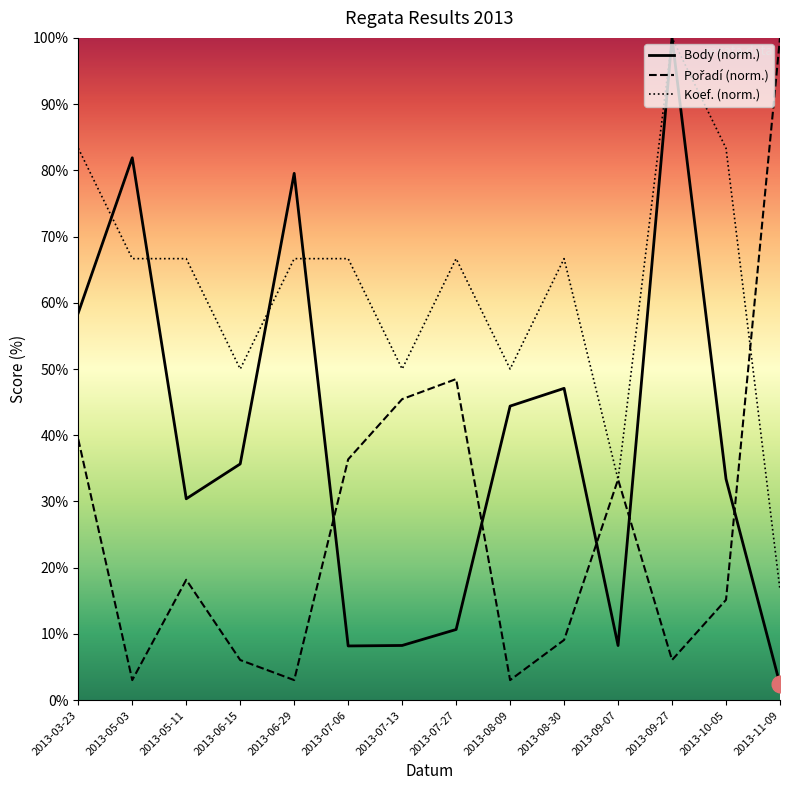

Which series has the largest range (max minus min)?

Body